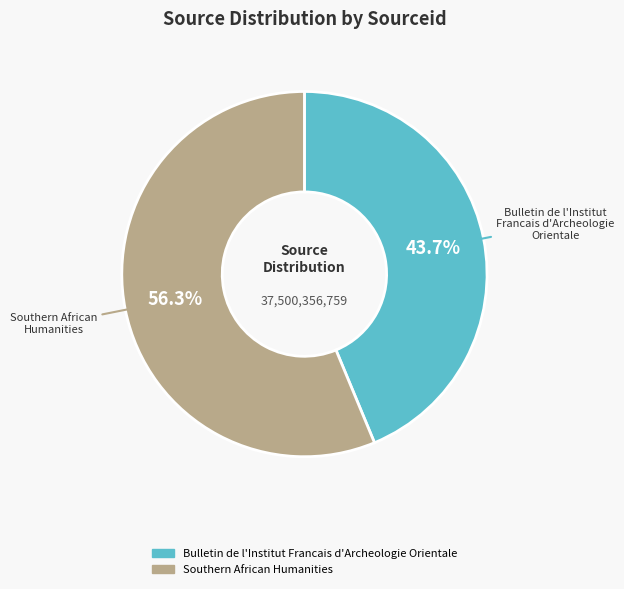

To the nearest percent, what is the difference between the largest and smallest slice percentages?

13%